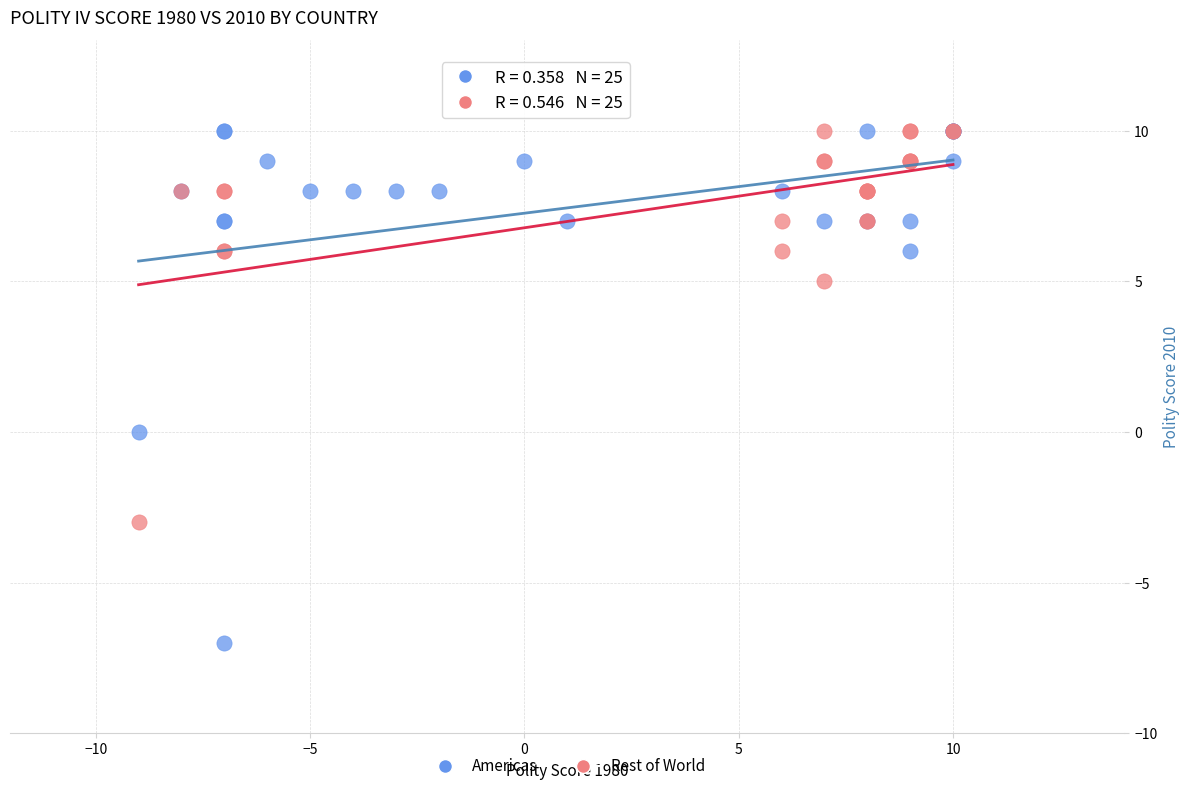

Which series has the largest Y range (max minus min)?

Americas